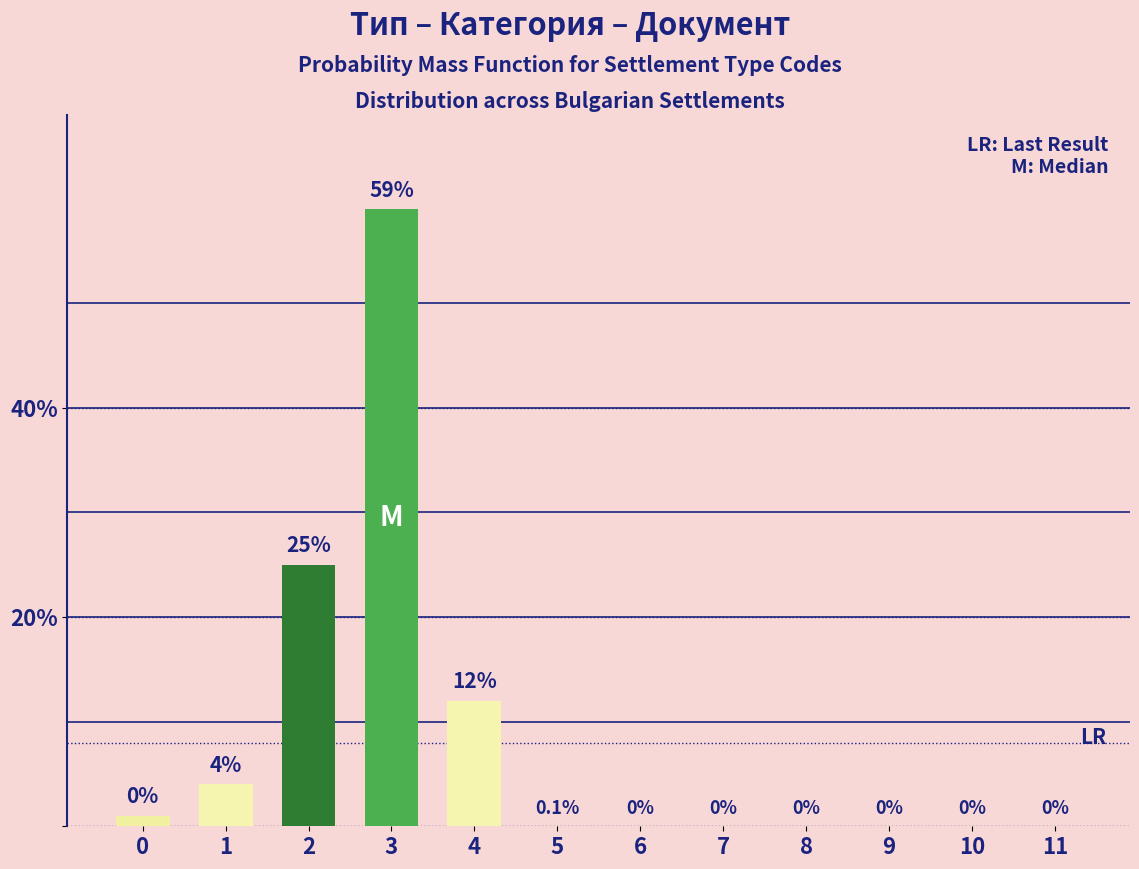

What is the sum of the values at 1 and 3?

63